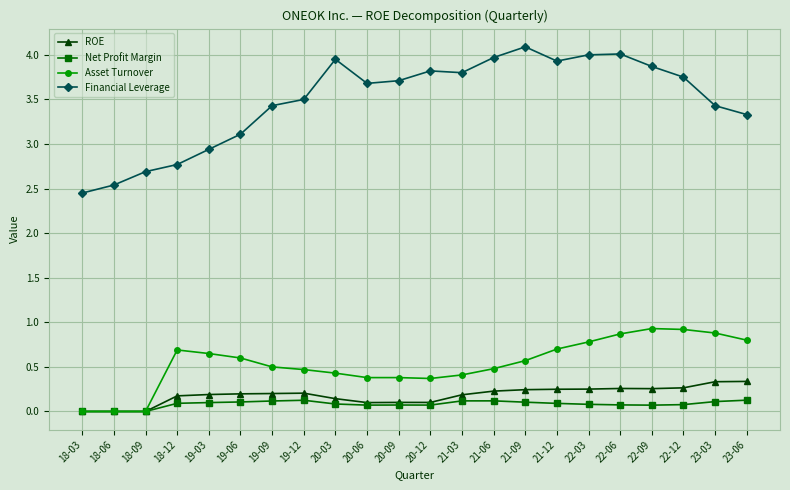

What is the spread (max minus min) of values at 21-06?

3.9